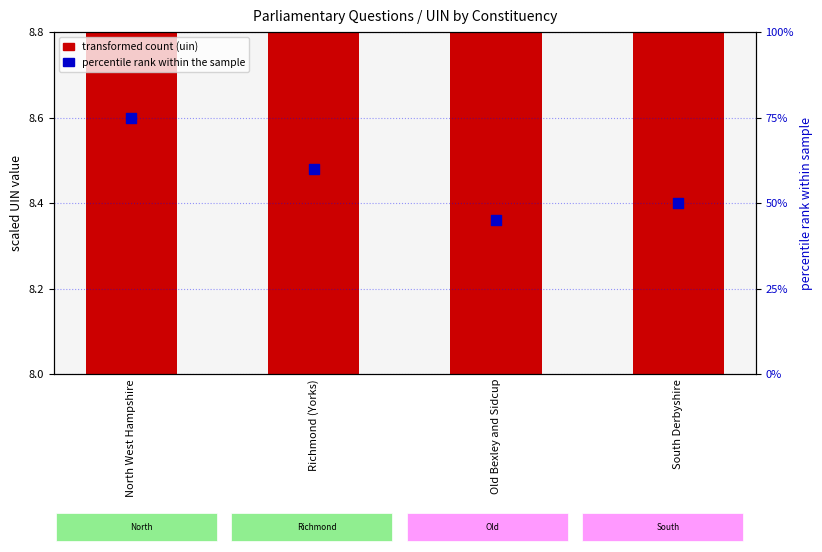

At which category is the sum across all series the highest?

North West Hampshire